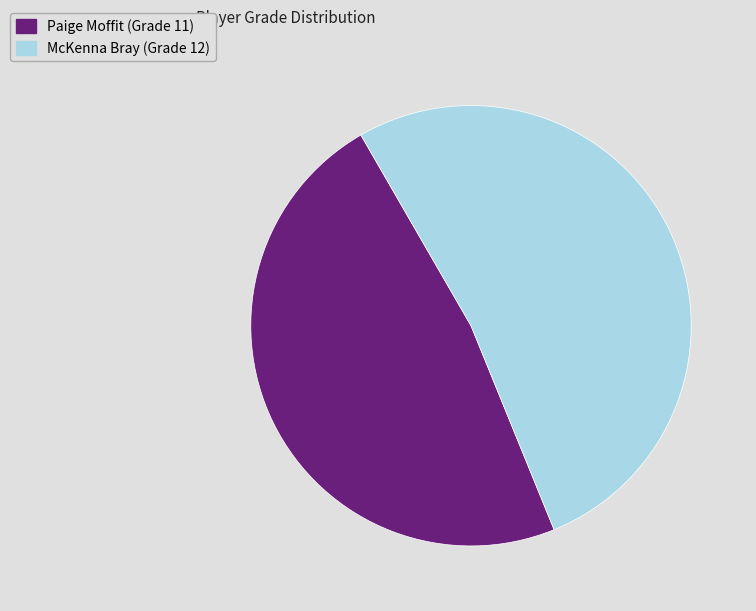

The McKenna Bray slice represents 59% of the pie. True or false?

False